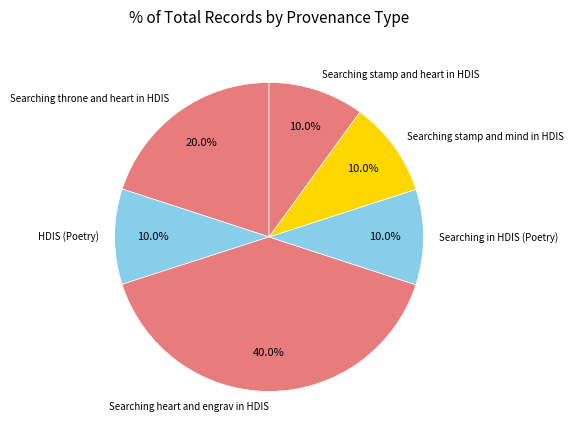

To the nearest percent, what is the average slice percentage?

17%